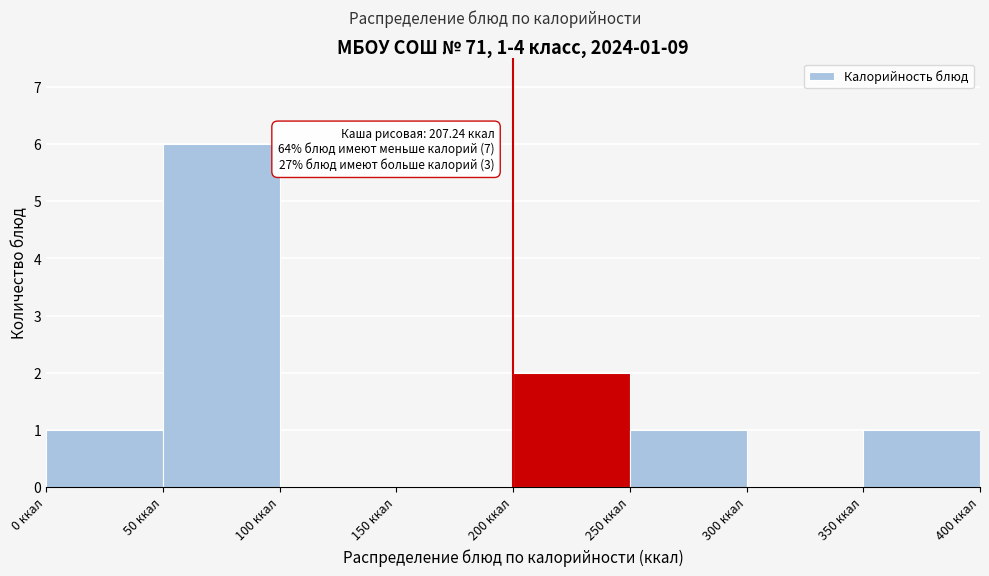

Which range on the x-axis has the tallest bar?

50 to 100